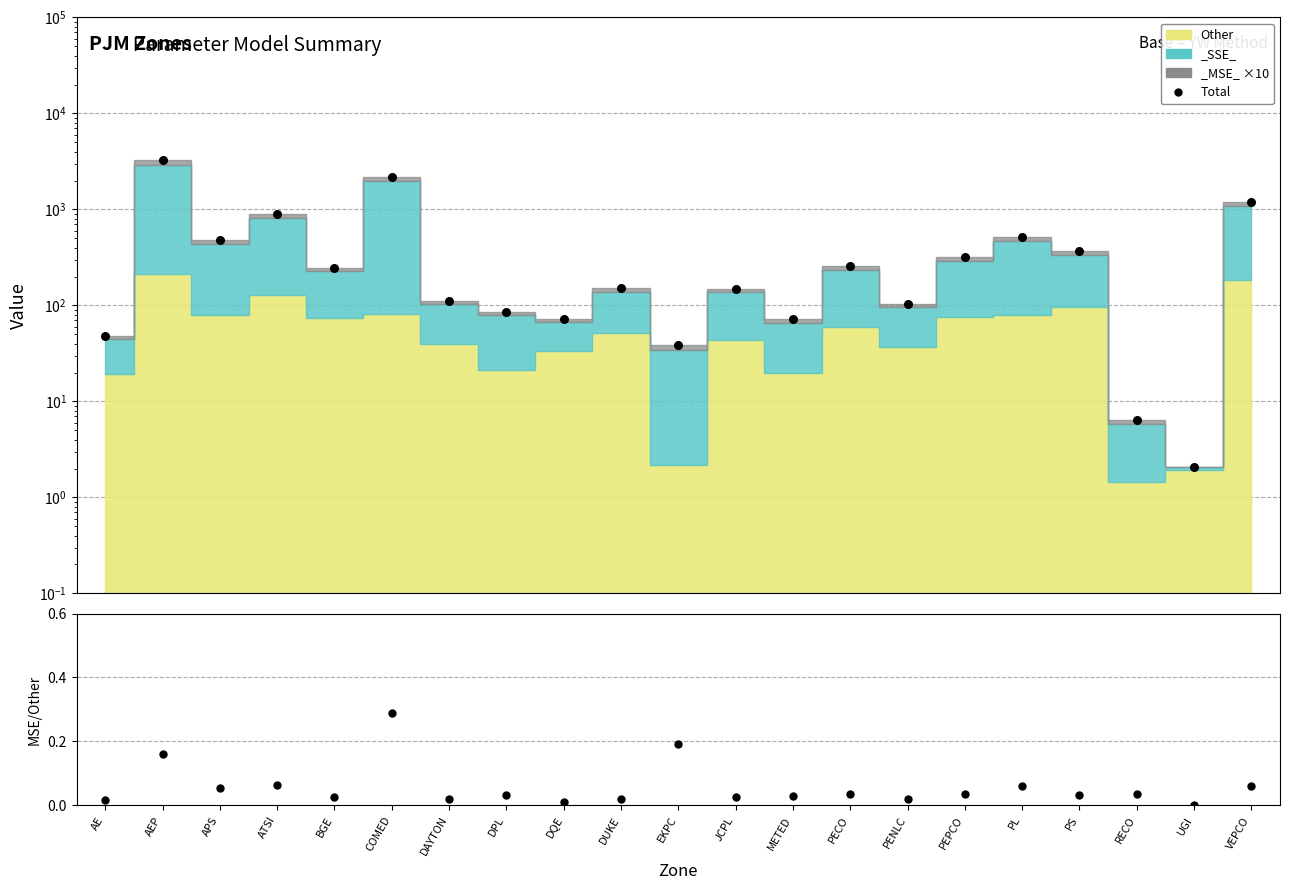

Which series reaches the minimum Y coordinate?

MSE/Other